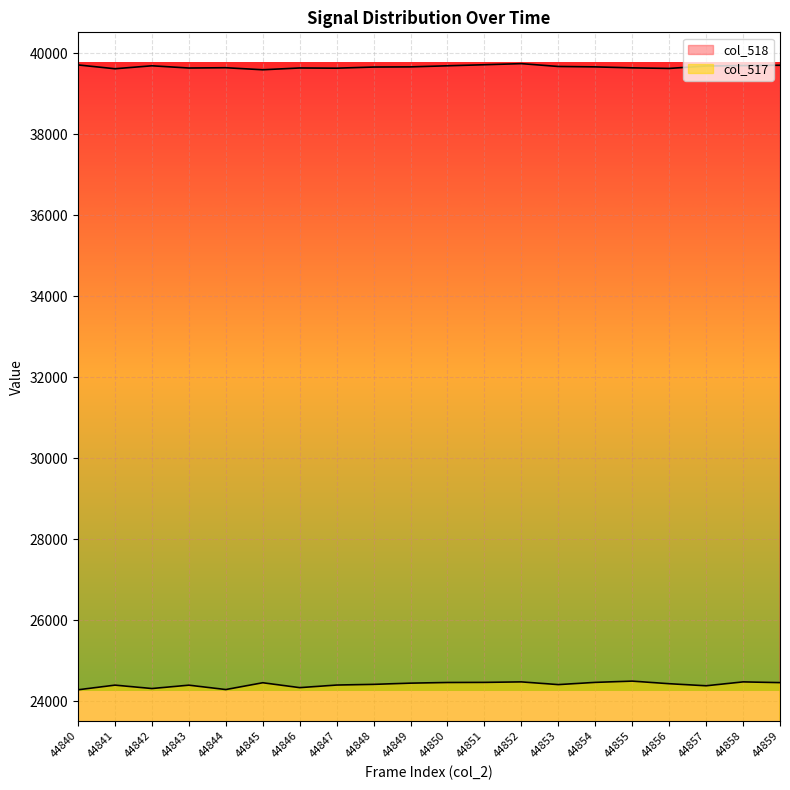

The value of col_517 at 44855 is 24494. True or false?

True